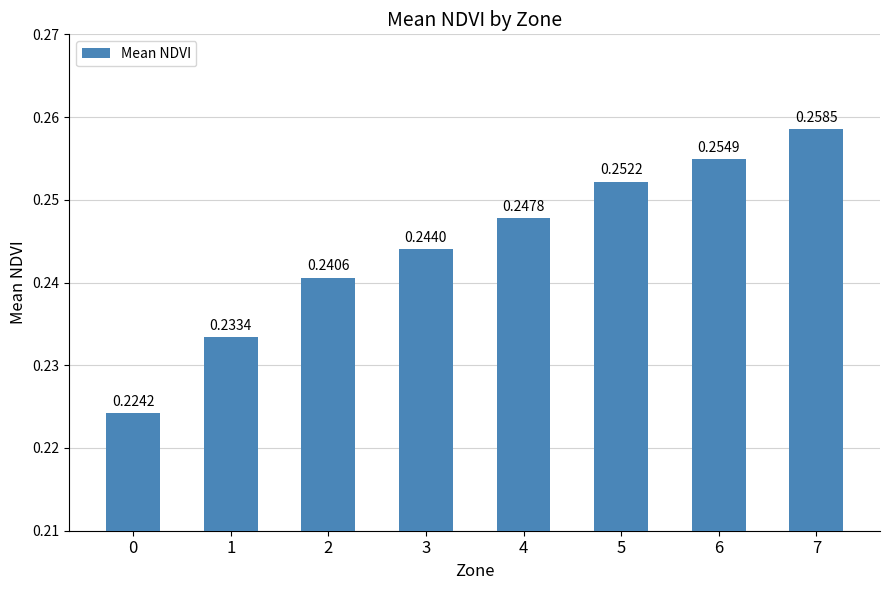

What is the sum of all values?

2.0